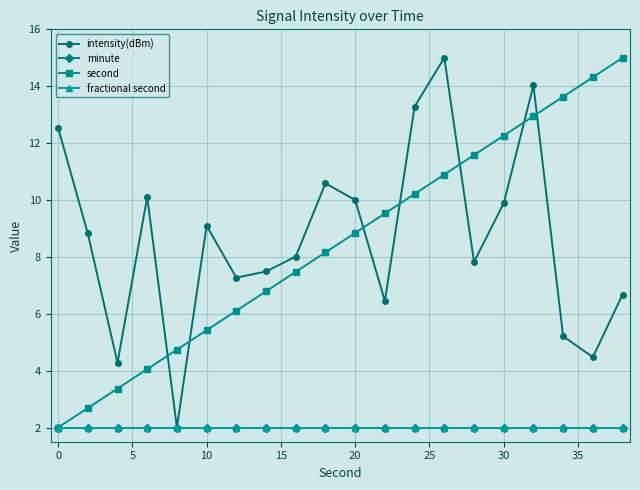

True or false: minute and second cross at least once.

False